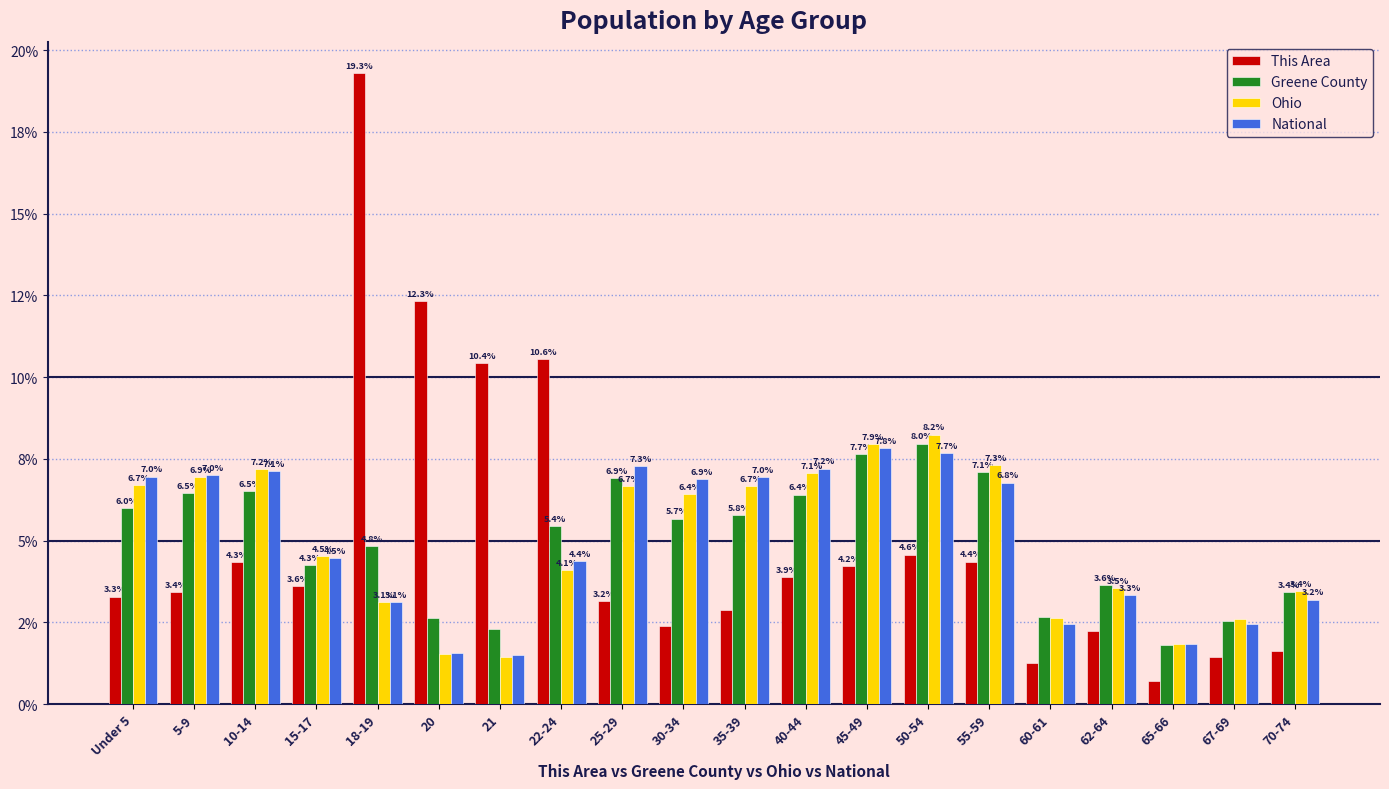

Where does the Greene County series first go above 5?

Under 5